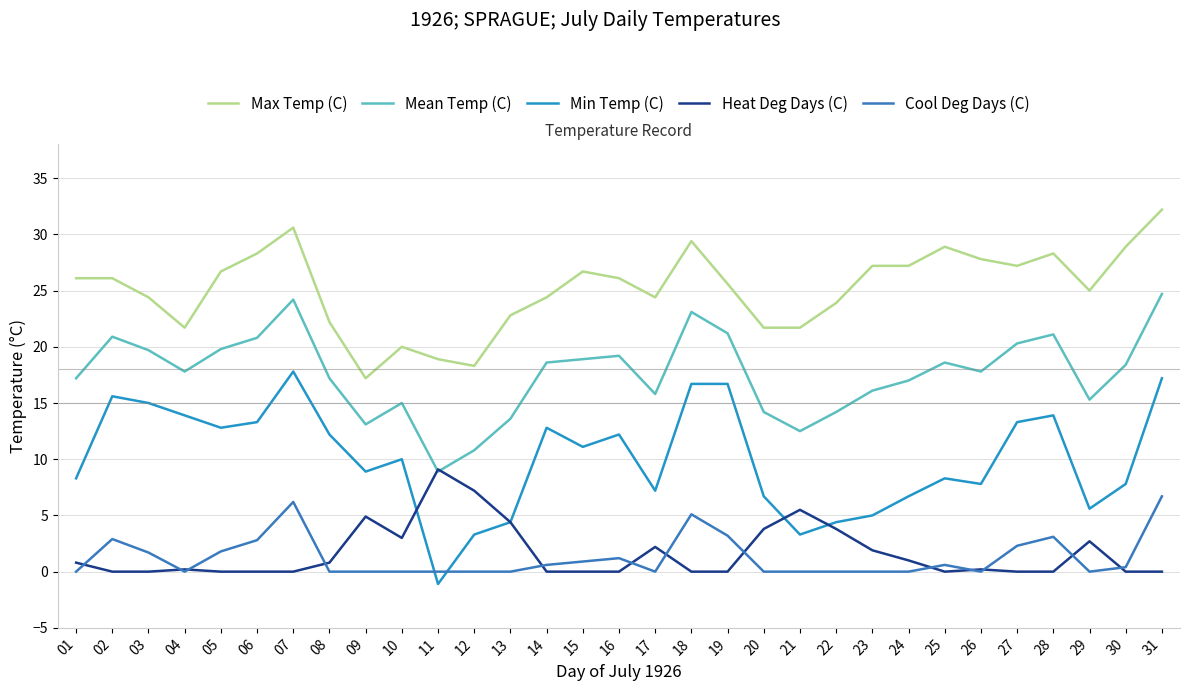

At which label does Max Temp (C) first exceed 26?

01